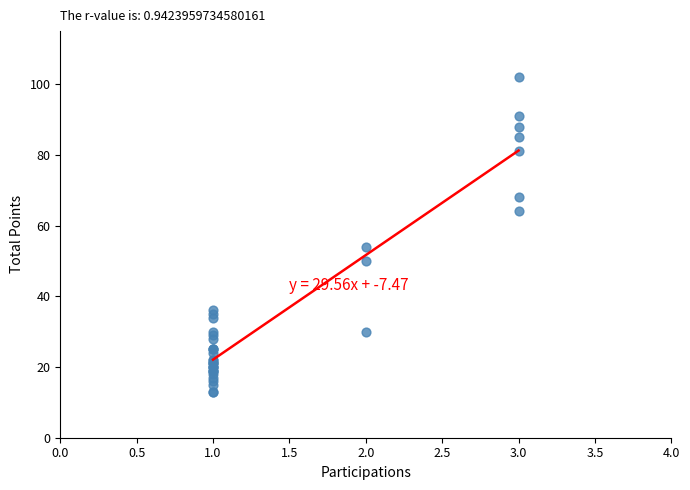

What Y value in the scatter plot is closest to 57?

54